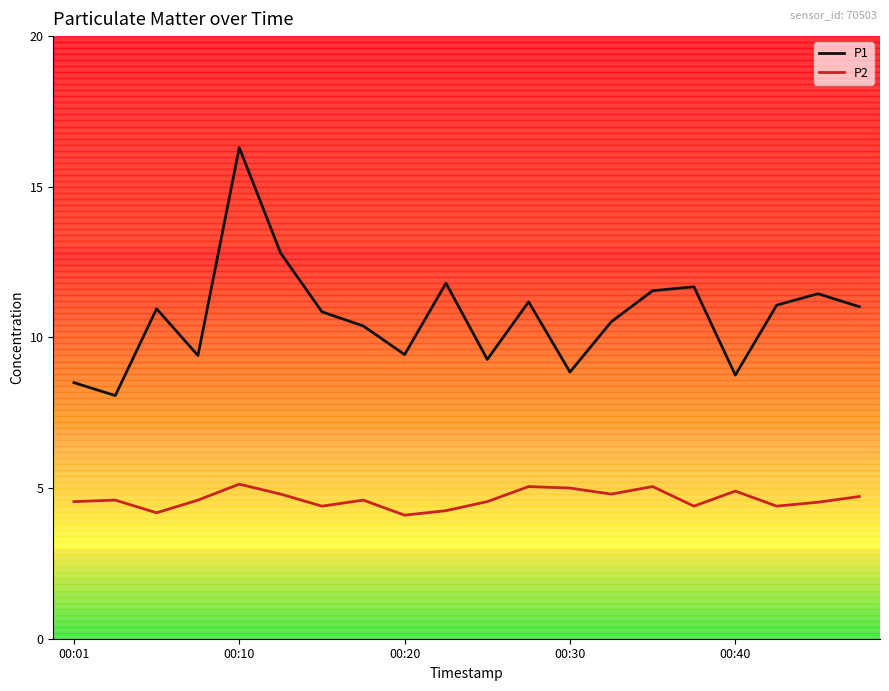

Rank the series by their average value, from highest to lowest.

P1, P2